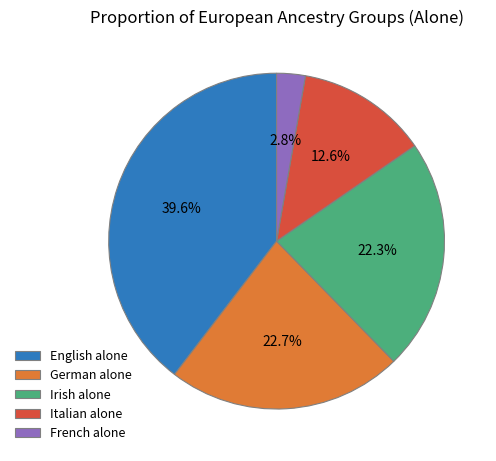

How many slices are in this pie chart?

5